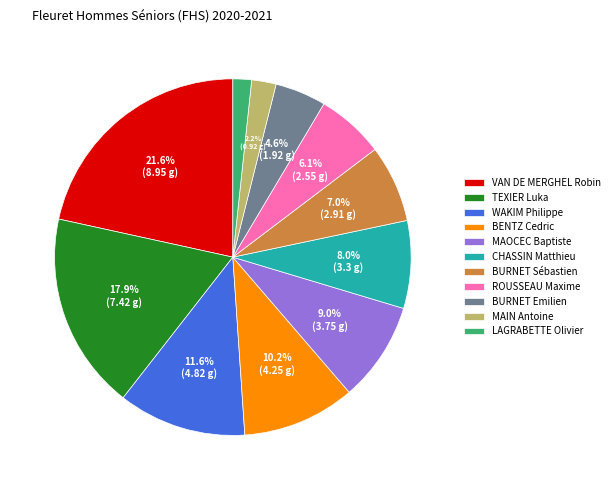

To the nearest percent, what is the average slice percentage?

9%